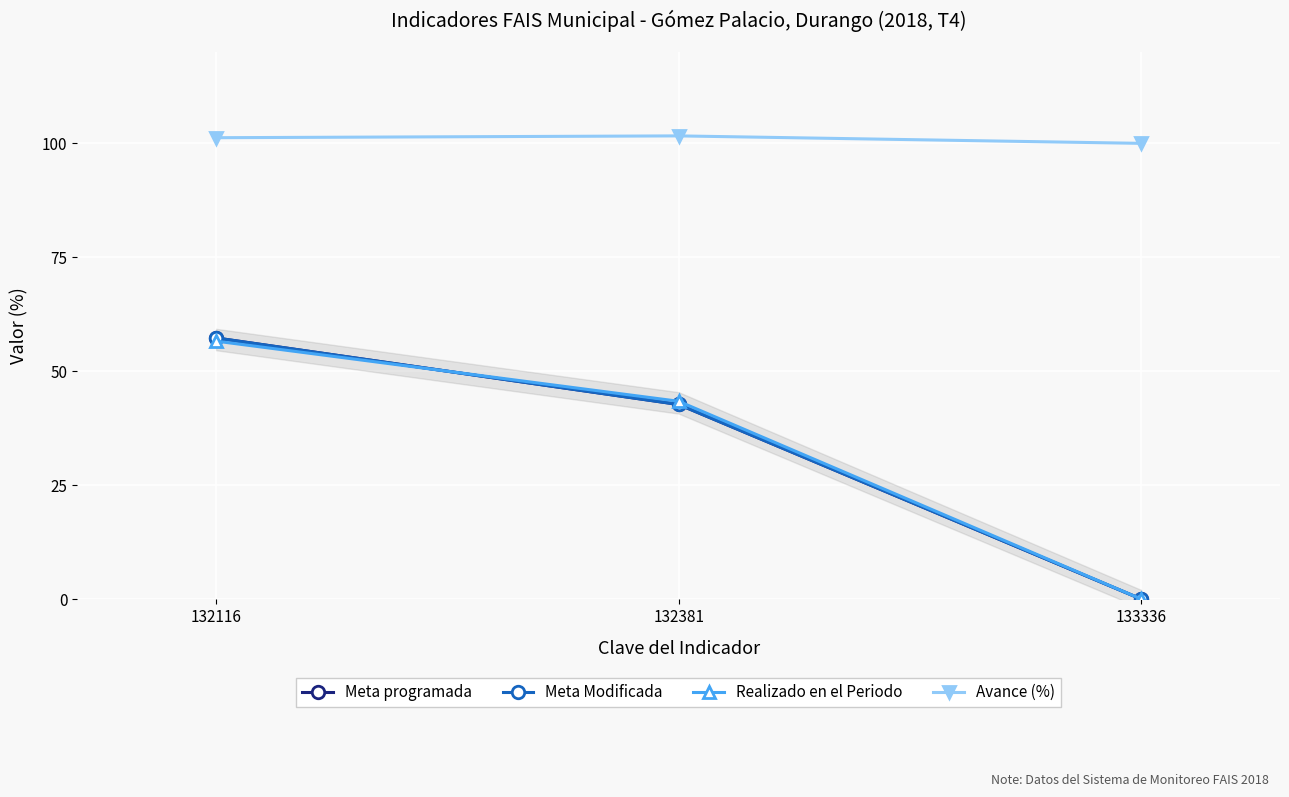

What is the sum of the Meta Modificada values at 133336 and 132116?

57.3